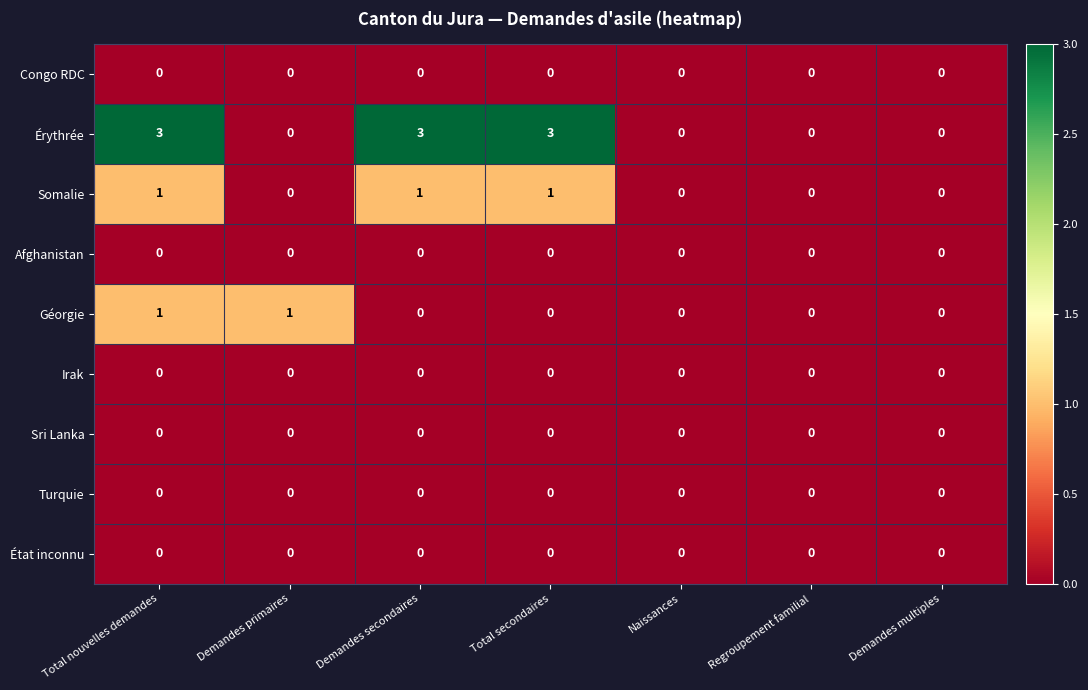

Which series has the widest spread of values?

Érythrée